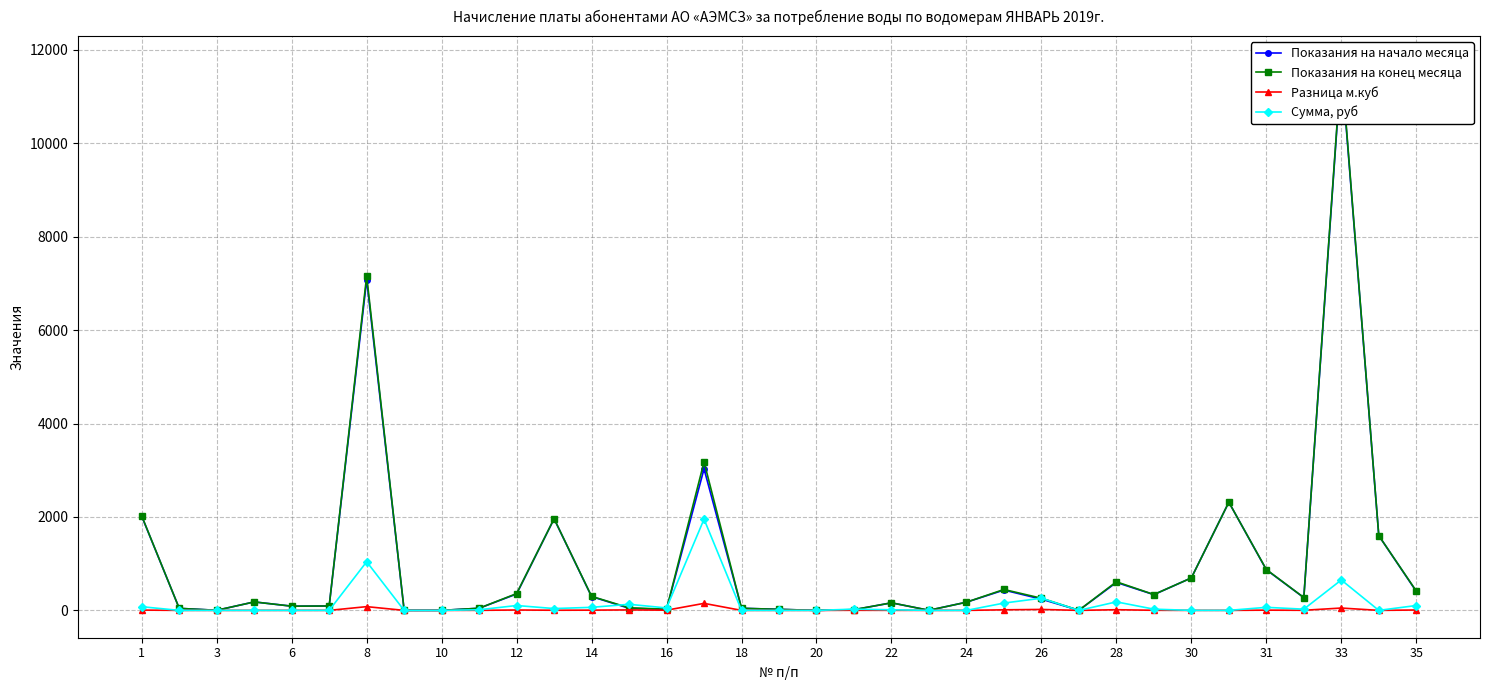

What is the maximum value for Сумма, руб?

1953.0